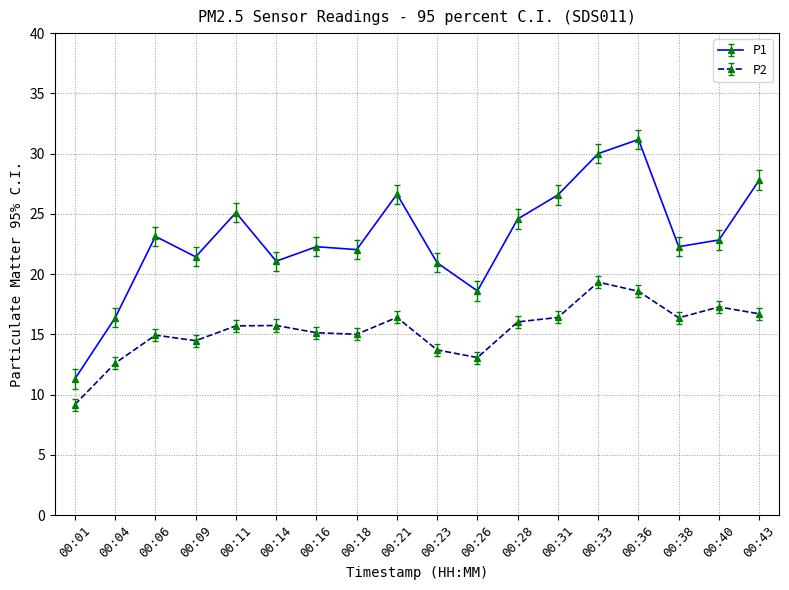

What is the average value of the P1 series?

23.0